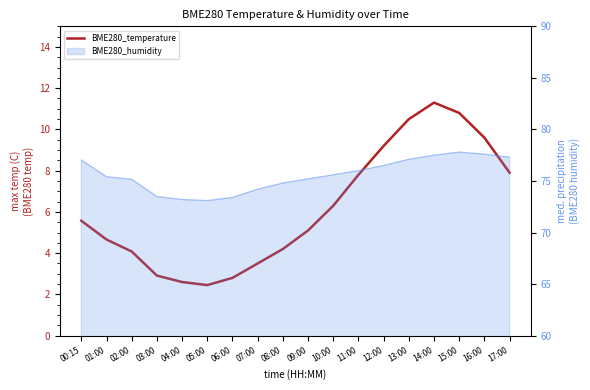

List the labels in order of value, smallest first.

05:00, 04:00, 06:00, 03:00, 07:00, 02:00, 08:00, 01:00, 09:00, 00:15, 10:00, 11:00, 17:00, 12:00, 16:00, 13:00, 15:00, 14:00